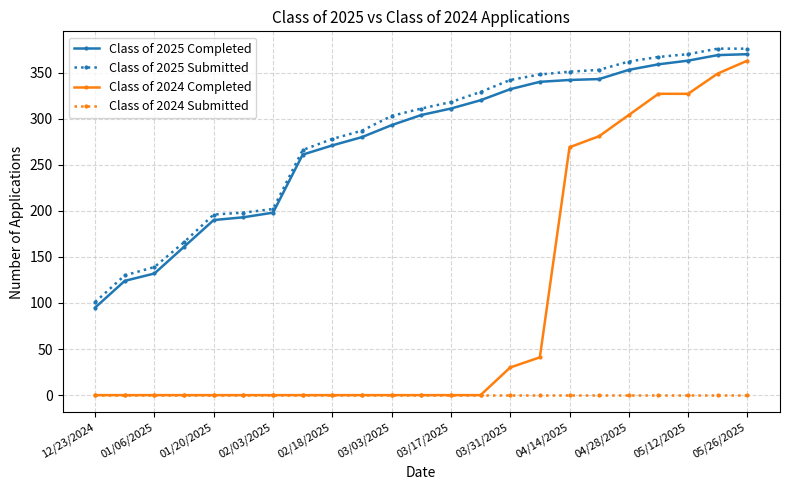

Which series has the widest spread of values?

Class of 2024 Completed